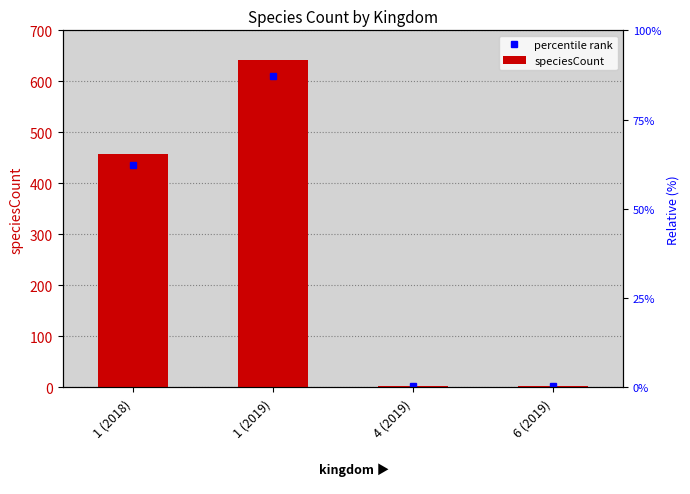

Rank the categories by value from lowest to highest.

4 (2019), 6 (2019), 1 (2018), 1 (2019)